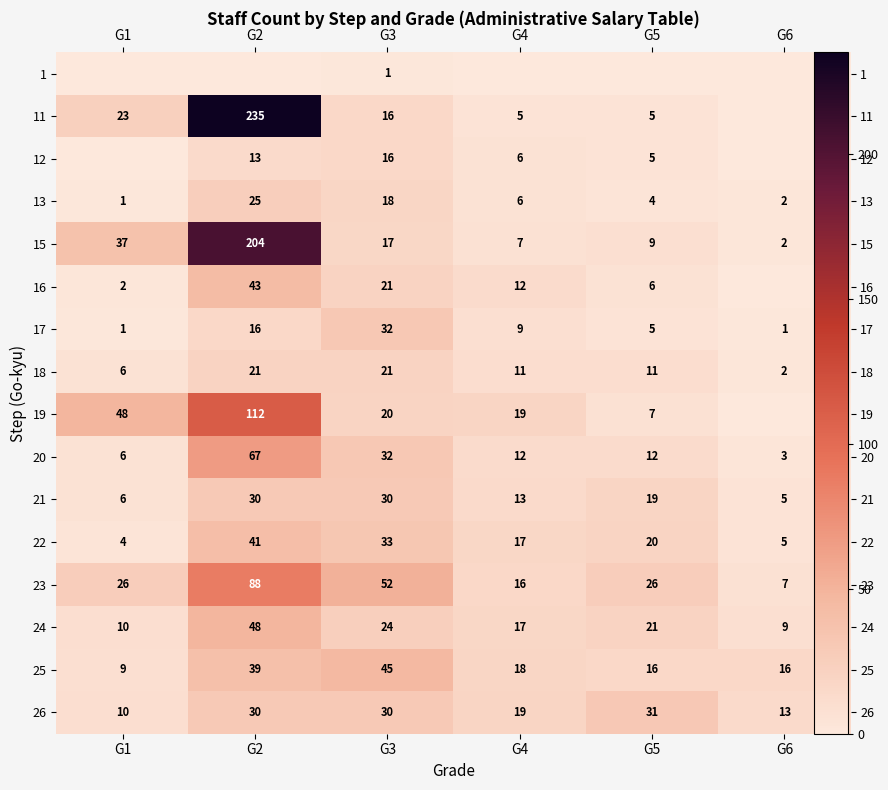

At which category does the chart reach its minimum across all series?

G1